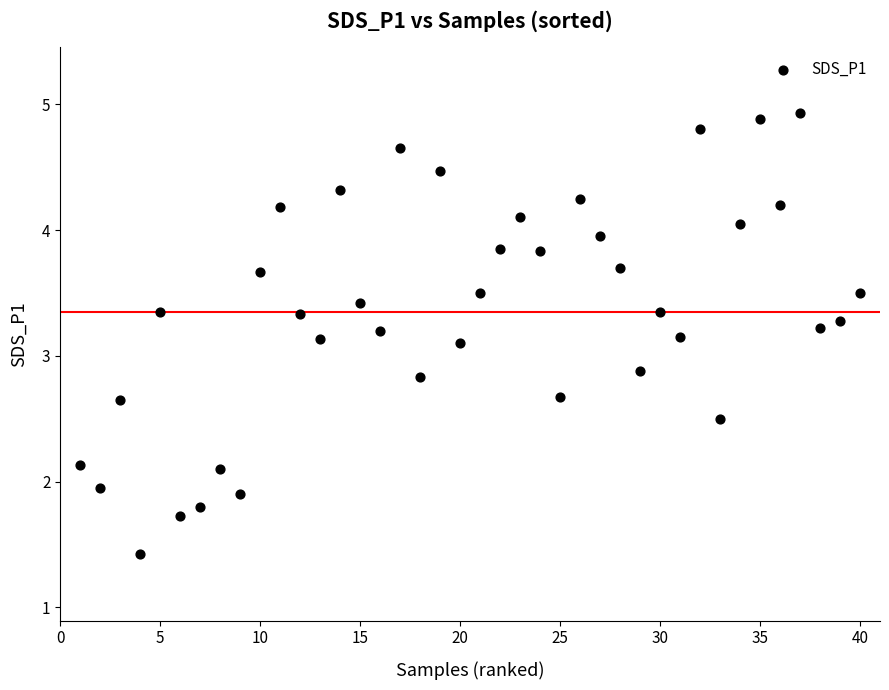

What is the range of Y values (max minus min)?

3.5